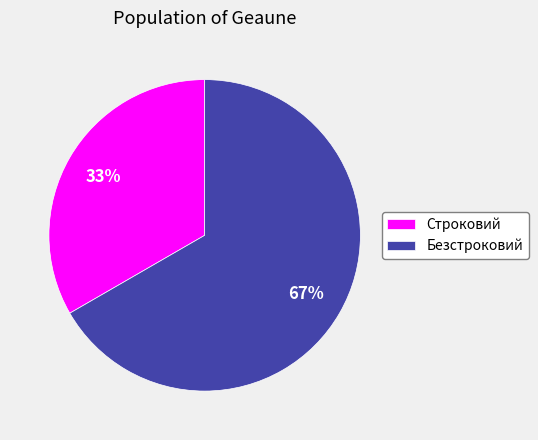

Rank the categories by value from lowest to highest.

Строковий, Безстроковий